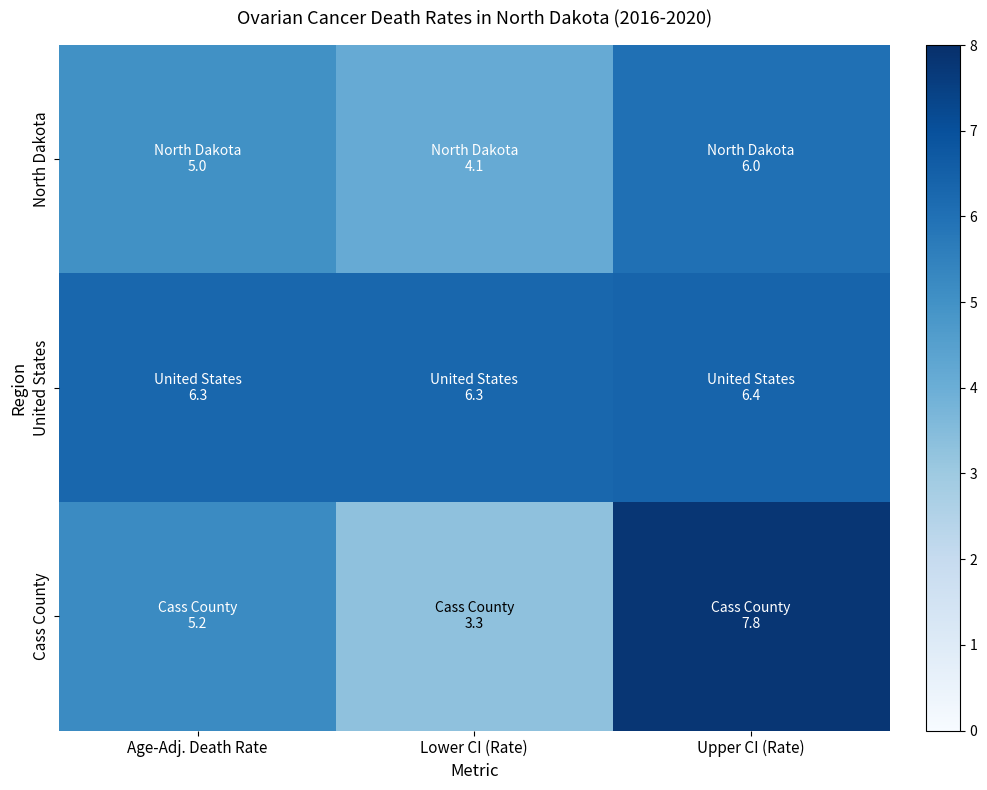

Between Age-Adj. Death Rate and Lower CI (Rate), which series saw the biggest shift?

Cass County